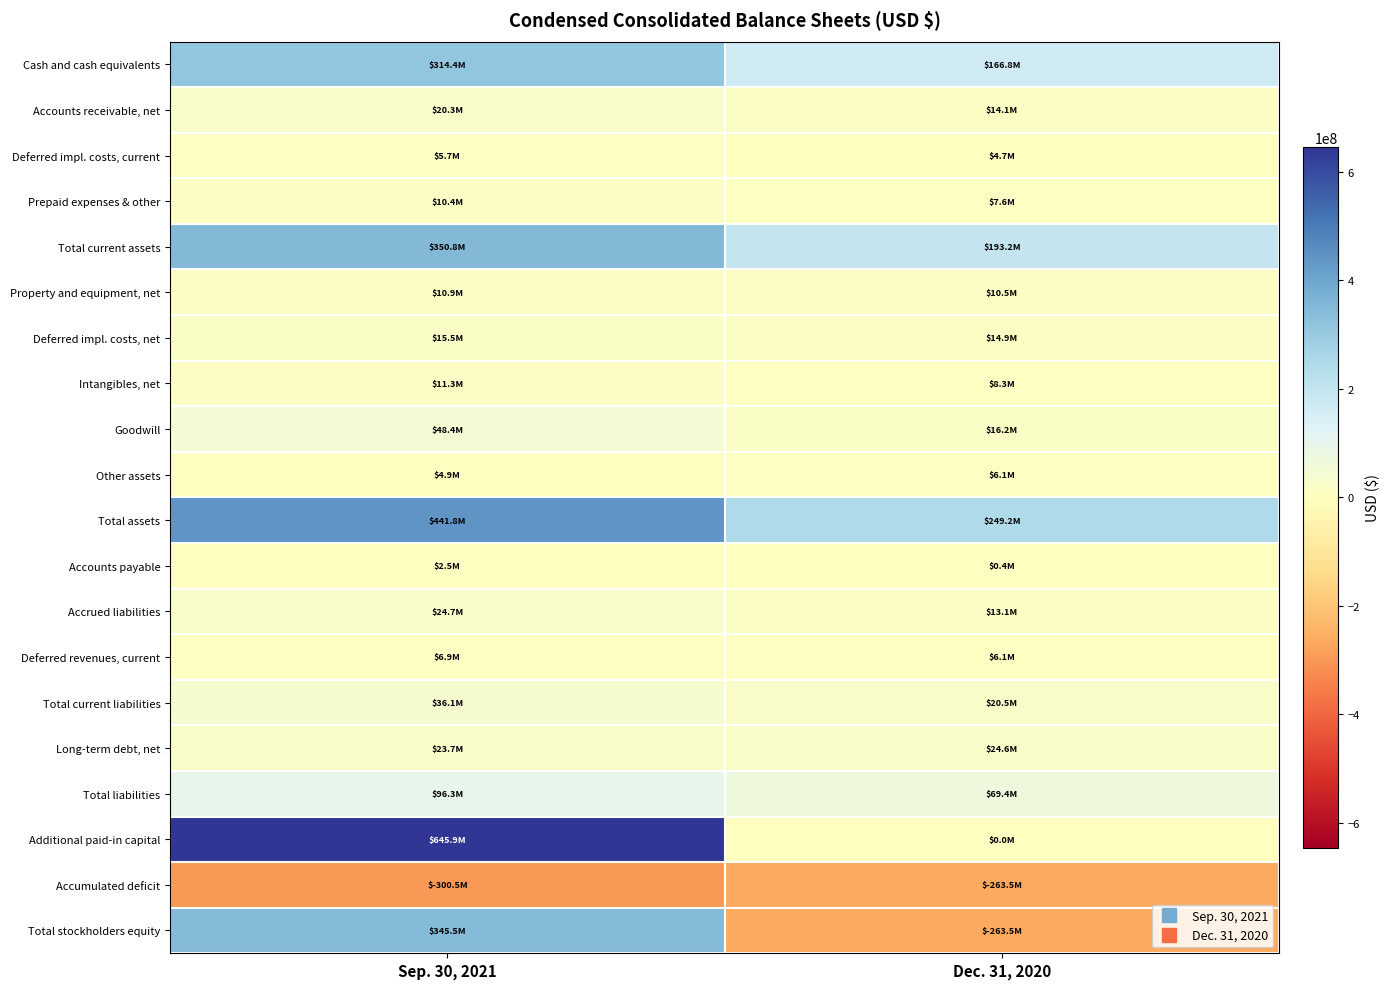

What is the spread (max minus min) of values at Dec. 31, 2020?

512694000